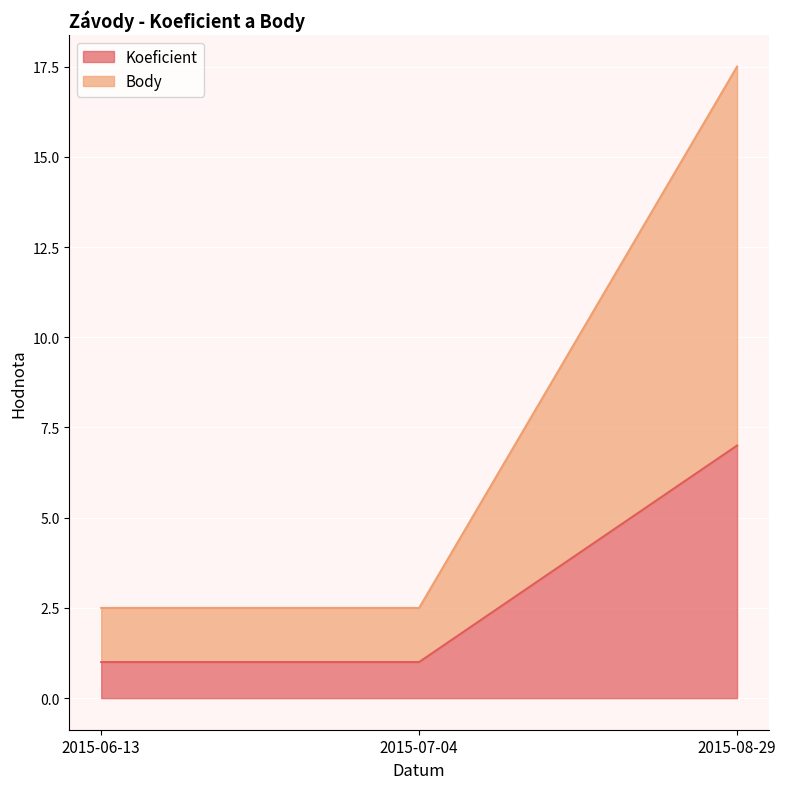

What is the spread (max minus min) of values at 2015-07-04?

1.5